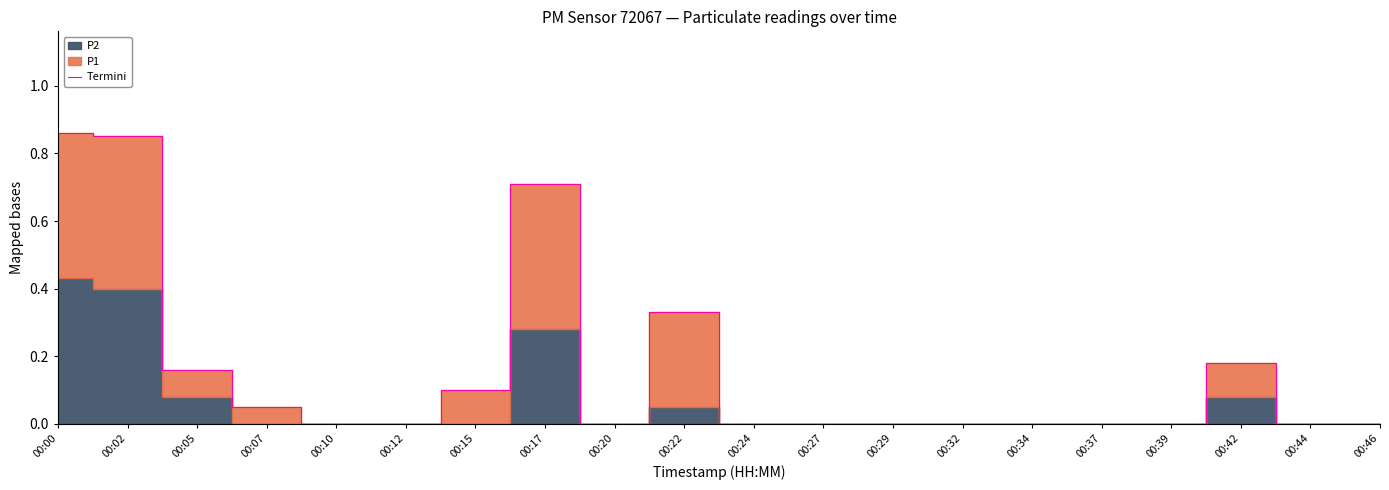

Rank the categories by value from lowest to highest.

00:10, 00:12, 00:20, 00:24, 00:27, 00:29, 00:32, 00:34, 00:37, 00:39, 00:44, 00:46, 00:07, 00:15, 00:05, 00:42, 00:22, 00:17, 00:02, 00:00